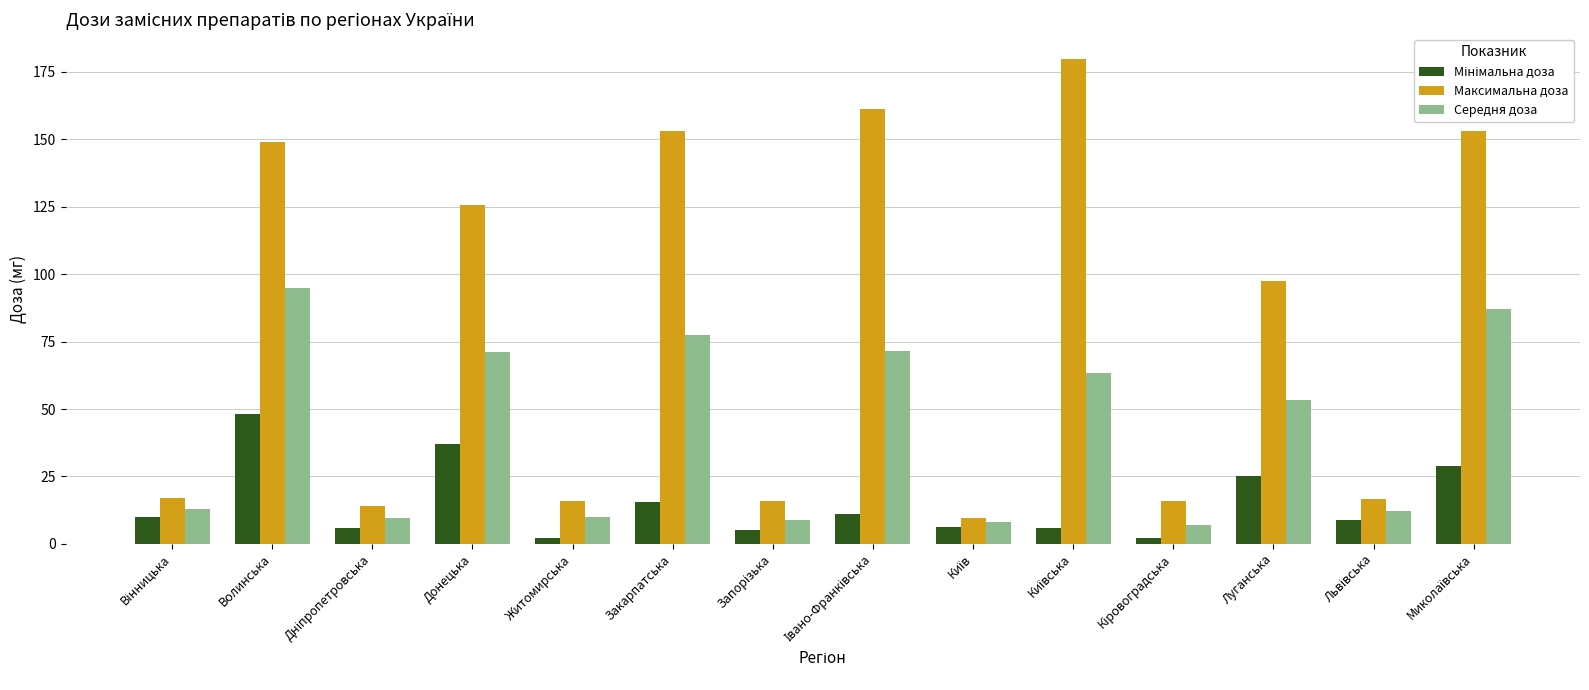

At which label does Середня доза reach its peak?

Волинська